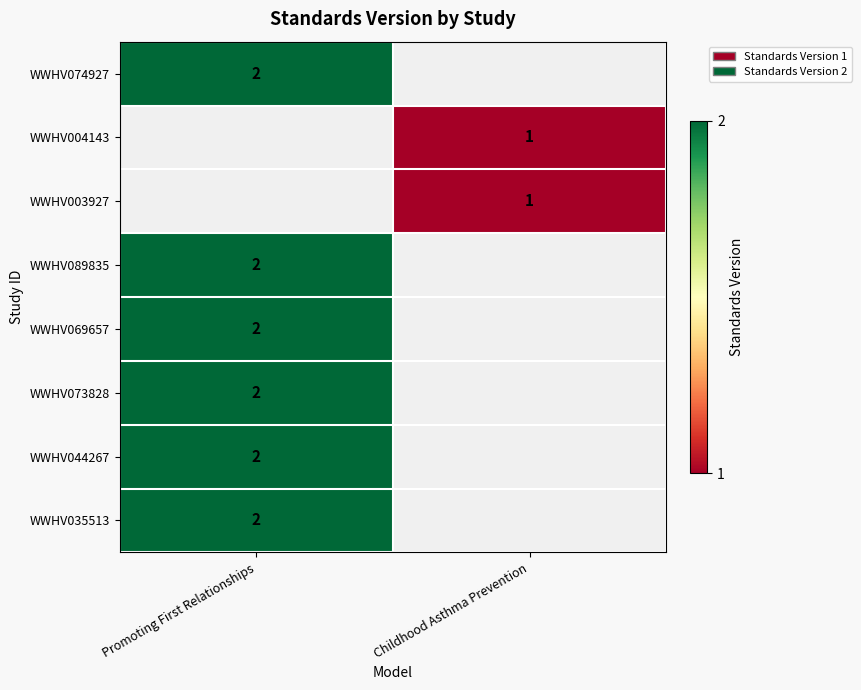

The WWHV069657 series shows 2 at Promoting First Relationships. True or false?

True